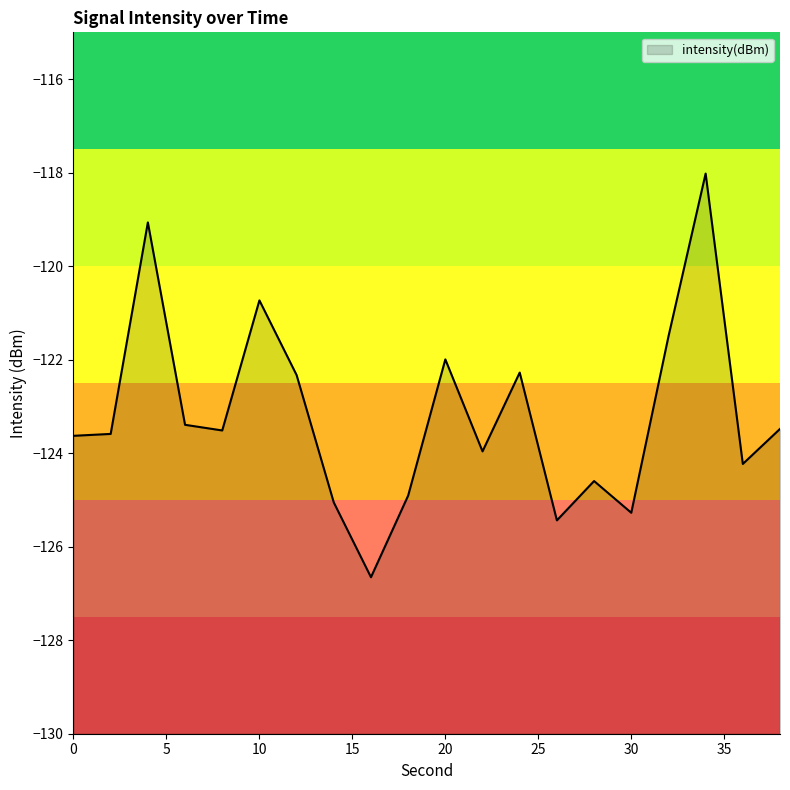

How many data points are less than -123?

13